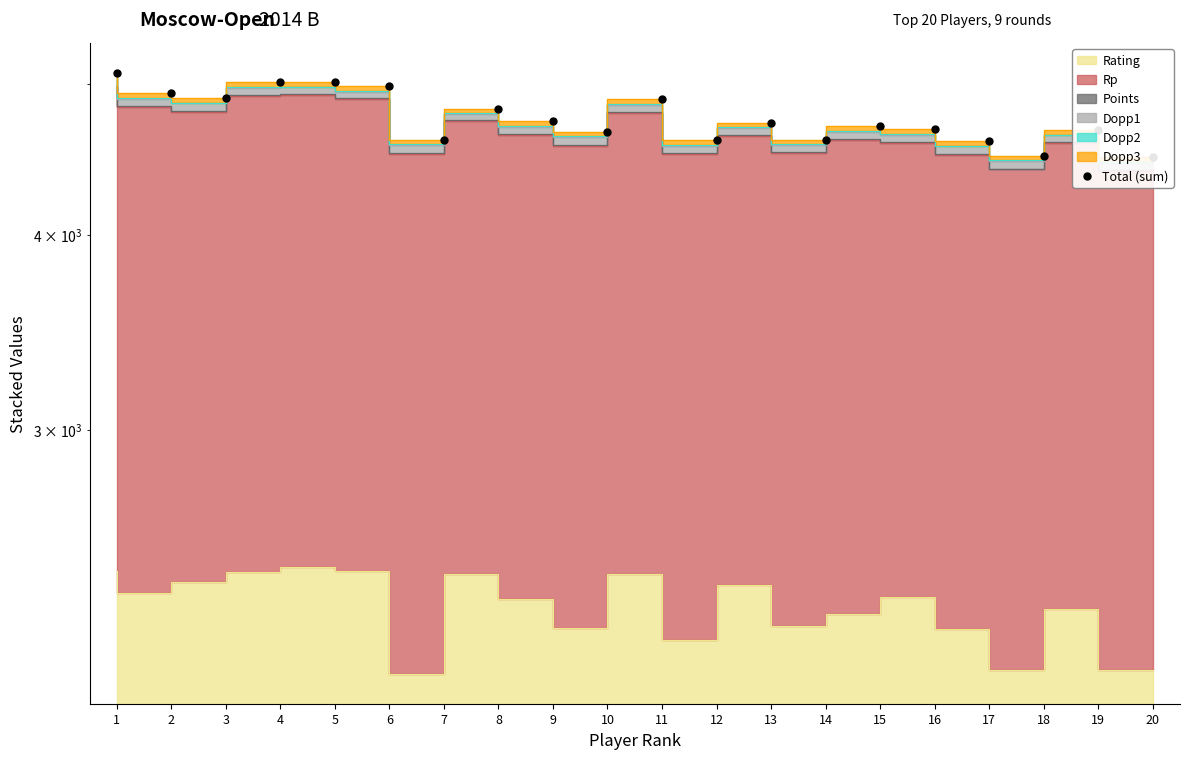

Approximately how many times larger is the value at 12 compared to 20?

1.0